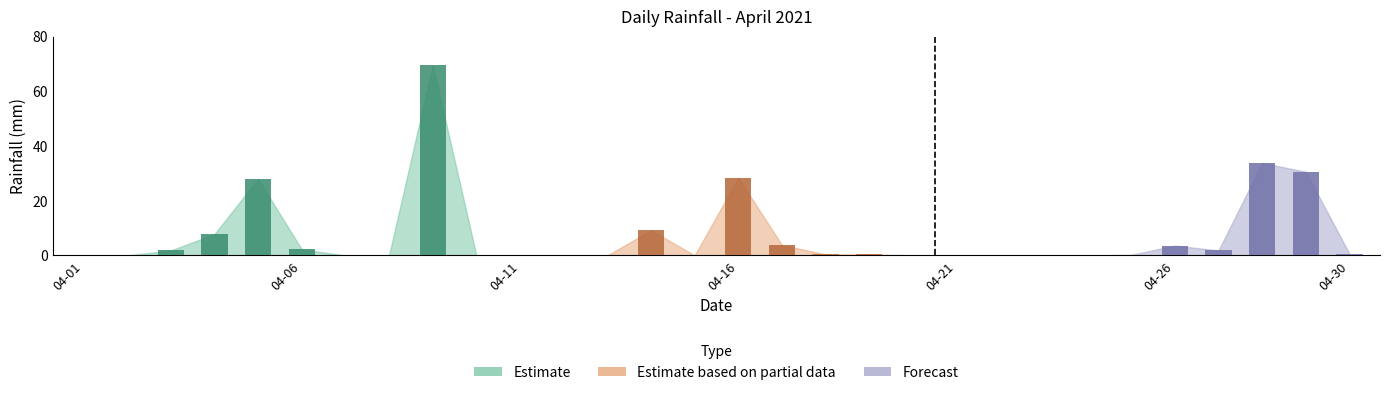

How many data points are above 0?

16